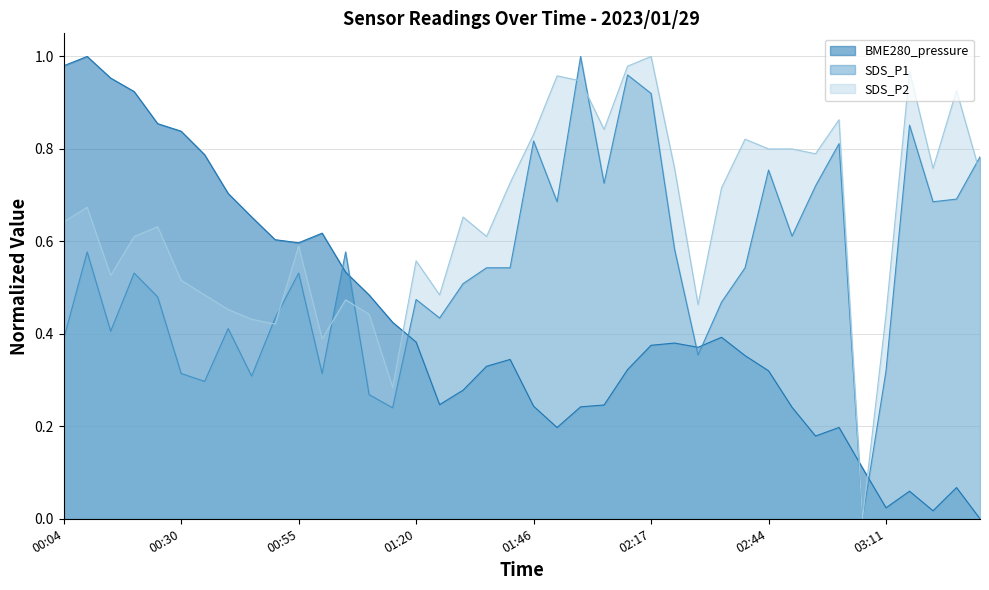

How many lines are shown in the chart?

3